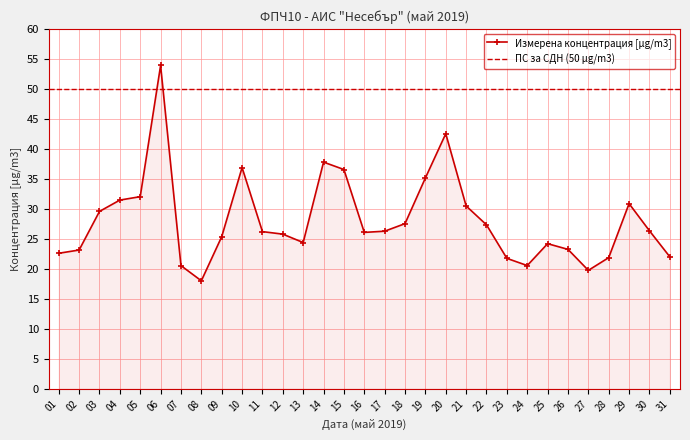

At which category does the chart reach its peak across all series?

06